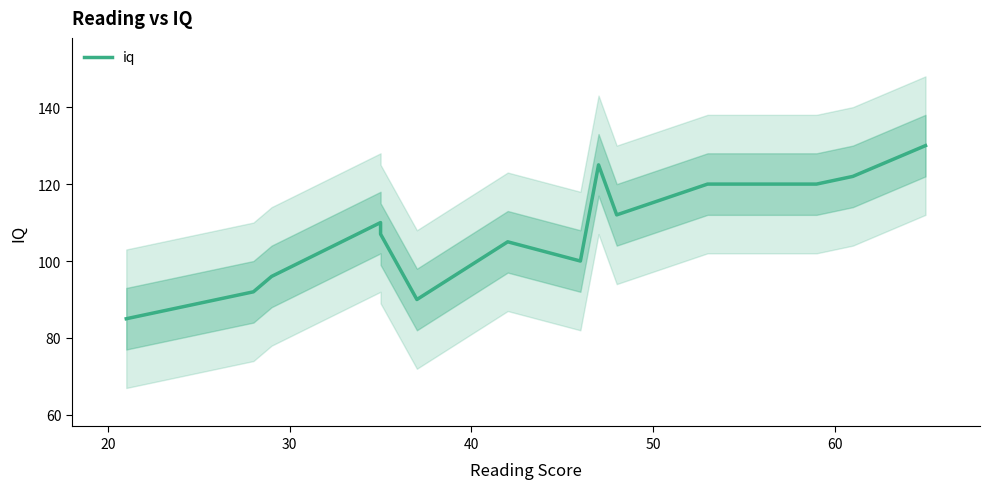

How many lines are shown in the chart?

1